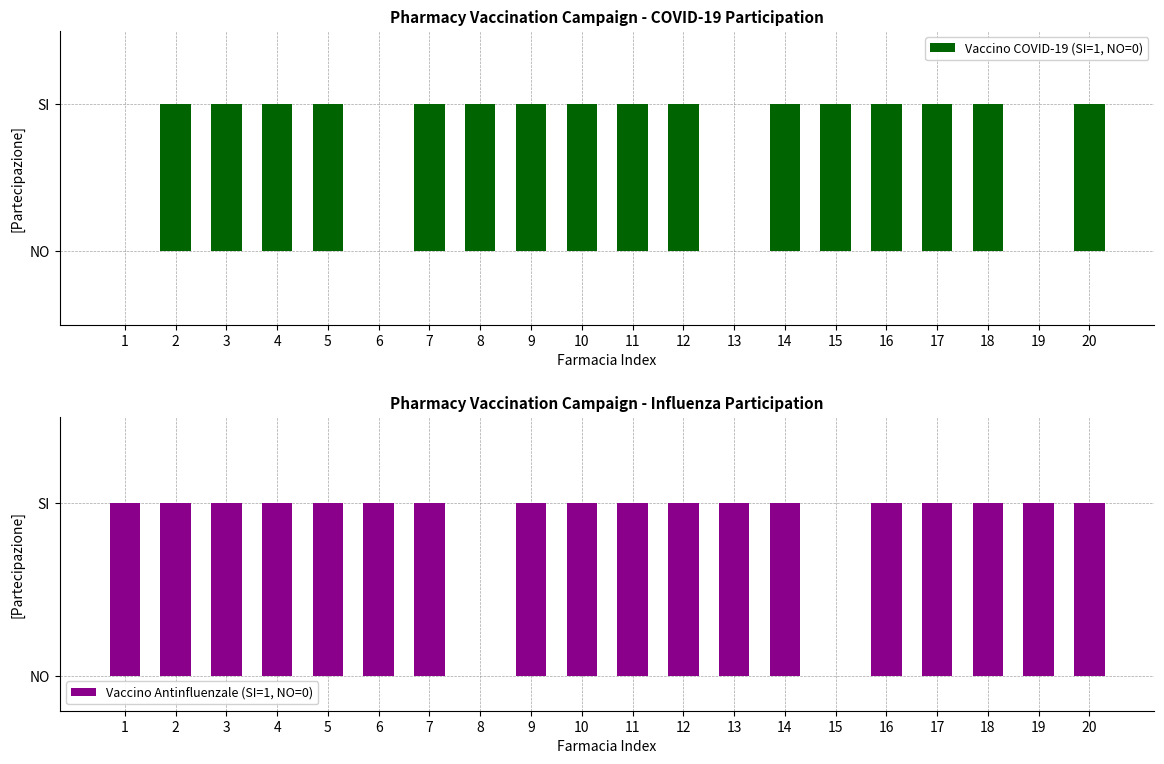

What are all the series names shown in the legend?

Vaccino COVID-19 (SI=1, NO=0), Vaccino Antinfluenzale (SI=1, NO=0)